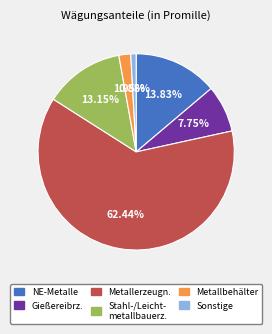

Is there any slice that represents more than half of the pie?

Yes